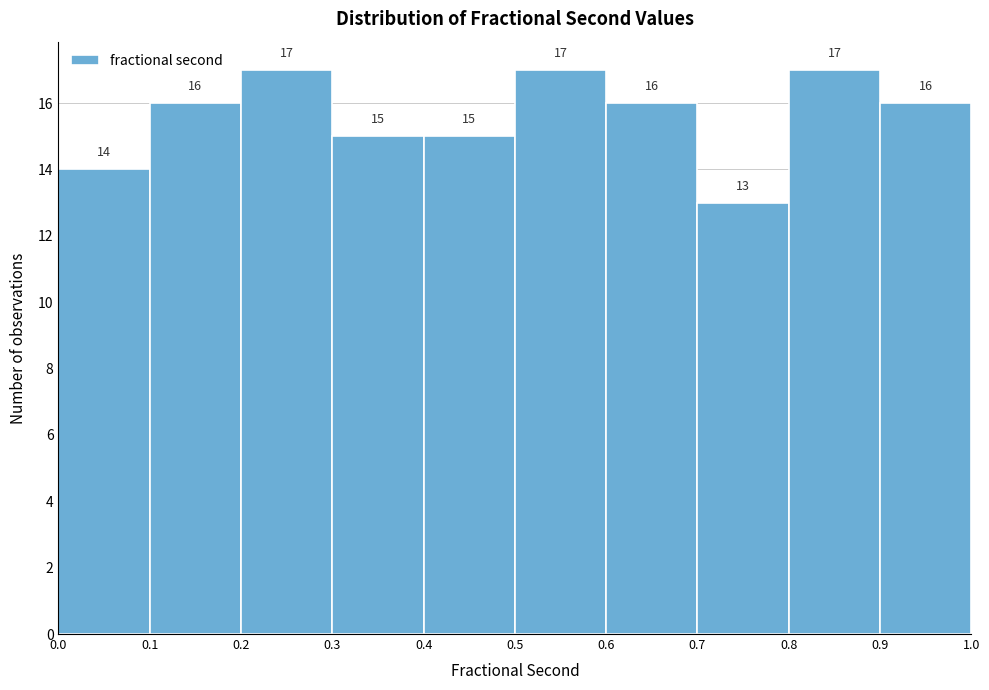

Reading left to right, transcribe this chart: for each bar, give the range it covers on the x-axis and its height.

0.0 to 0.1: 14
0.1 to 0.2: 16
0.2 to 0.3: 17
0.3 to 0.4: 15
0.4 to 0.5: 15
0.5 to 0.6: 17
0.6 to 0.7: 16
0.7 to 0.8: 13
0.8 to 0.9: 17
0.9 to 1.0: 16